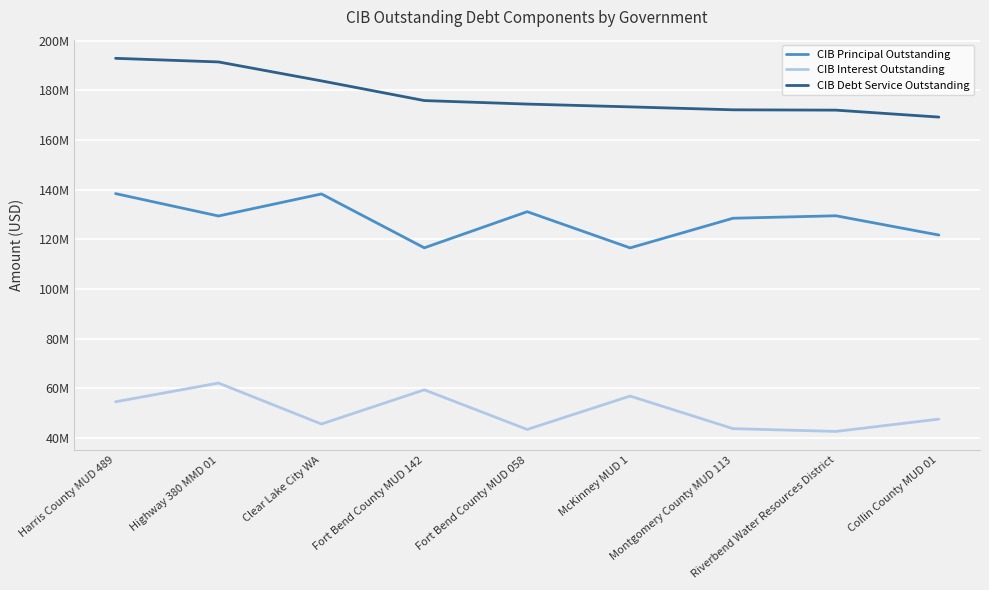

At which label does CIB Interest Outstanding first exceed 47522842?

Harris County MUD 489